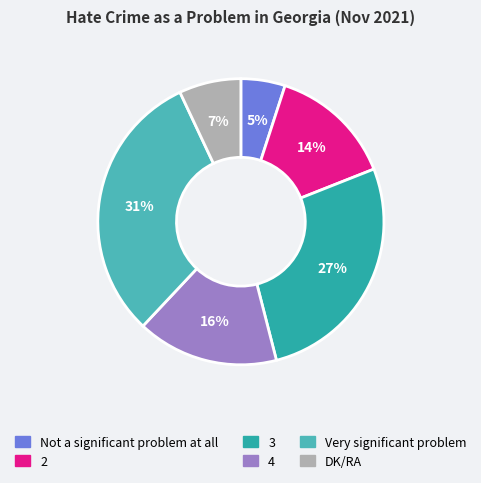

Is 3 the majority of the pie?

No